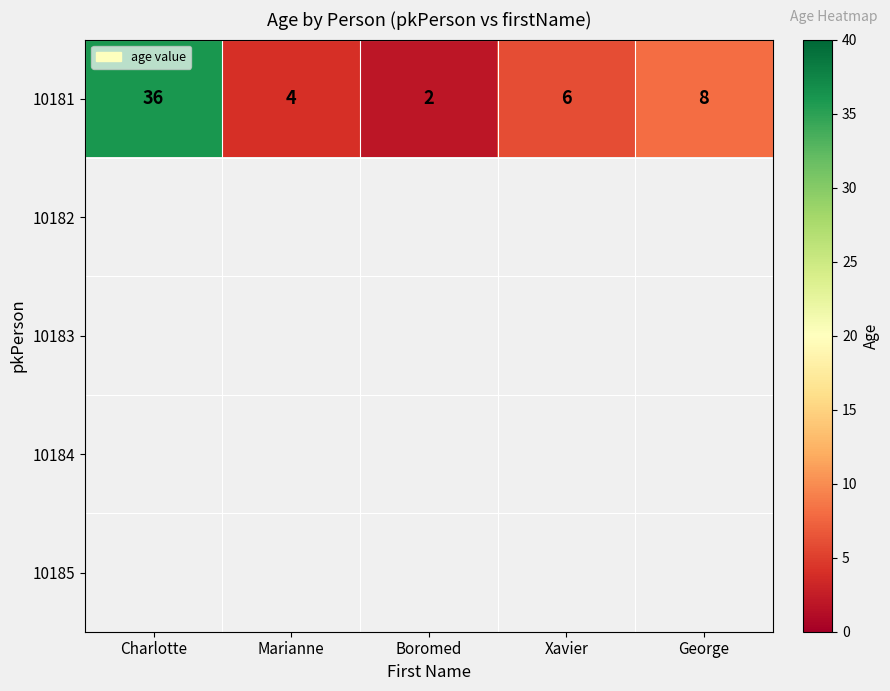

How many data points in 10181 are less than 6?

2